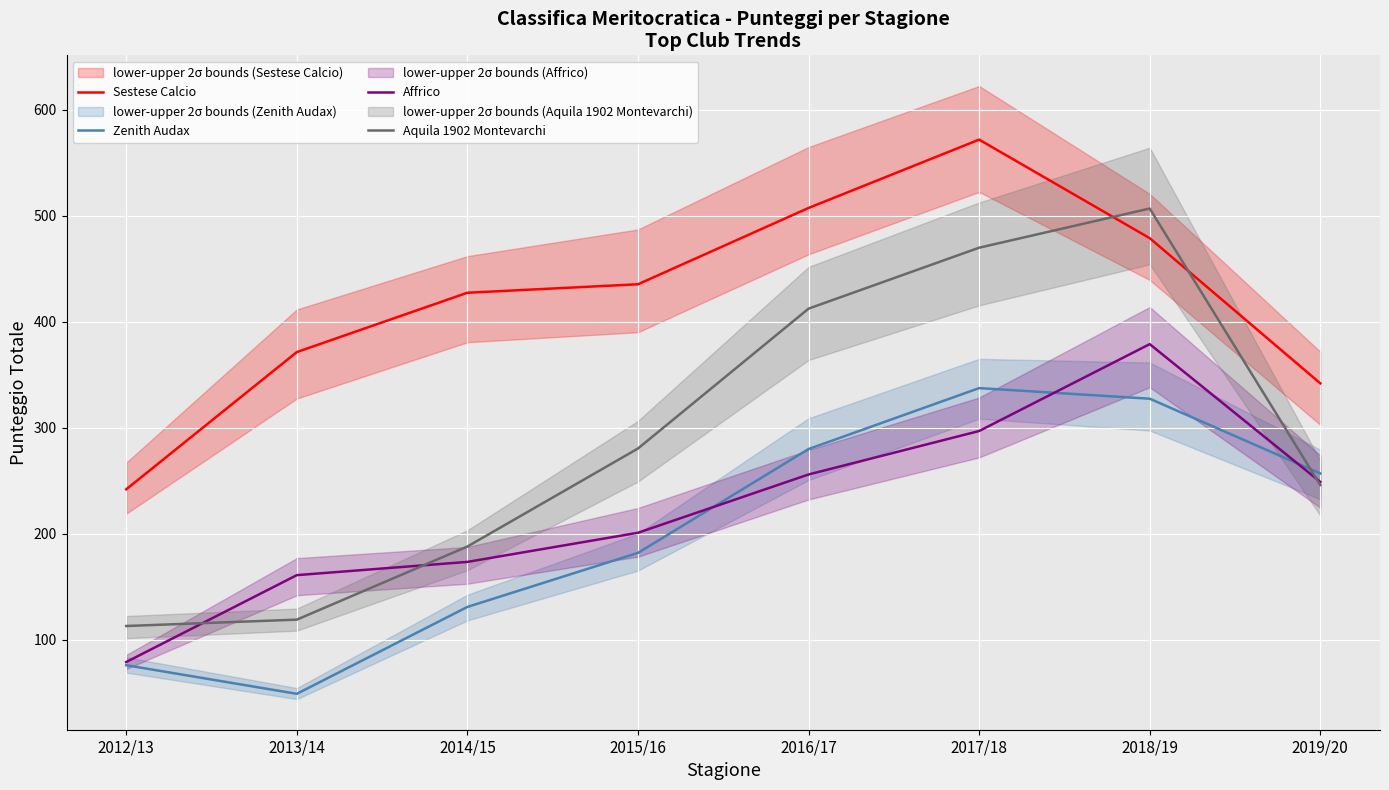

Rank the series at 2018/19 from highest to lowest value.

Aquila 1902 Montevarchi, Sestese Calcio, Affrico, Zenith Audax